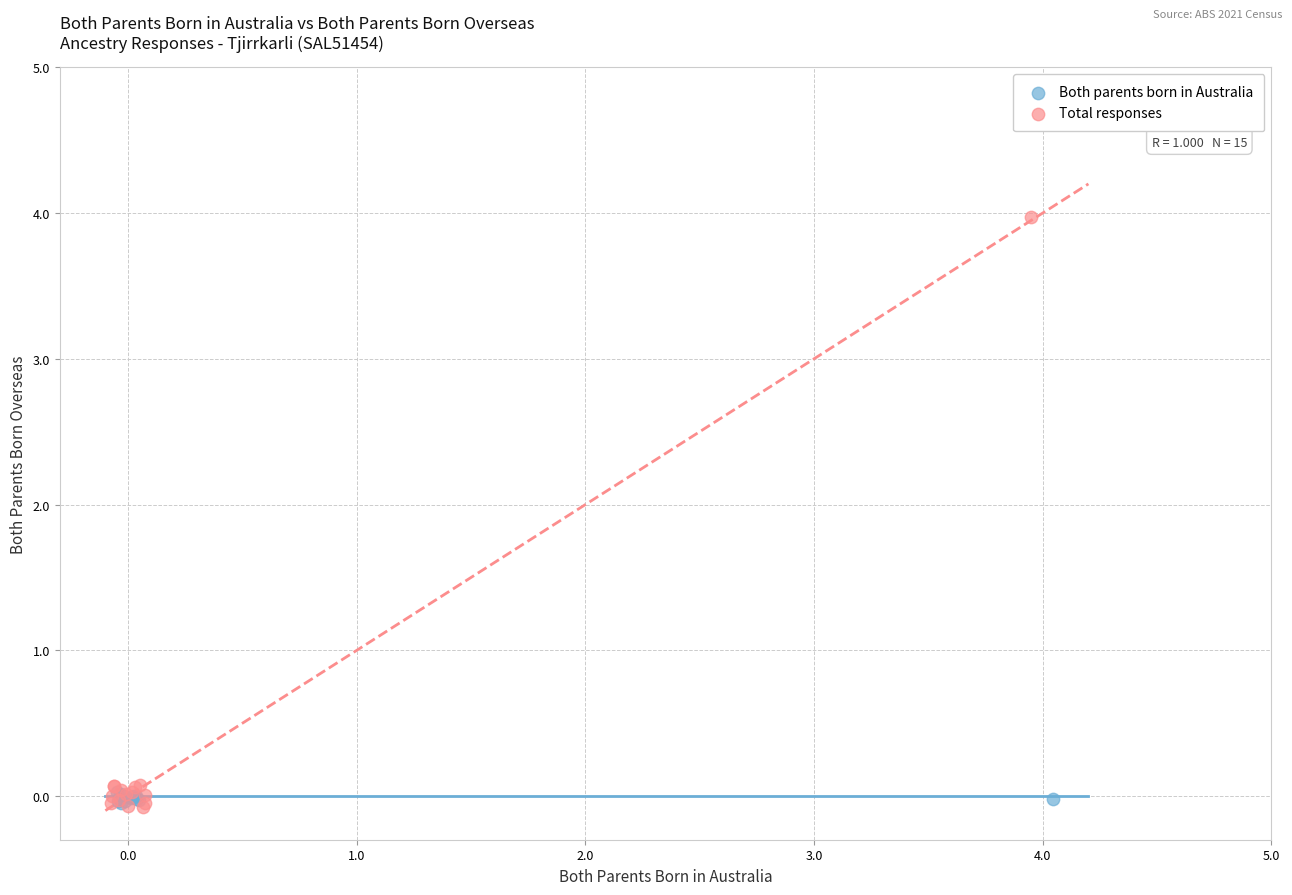

Which series has the widest spread of Y values?

Total responses